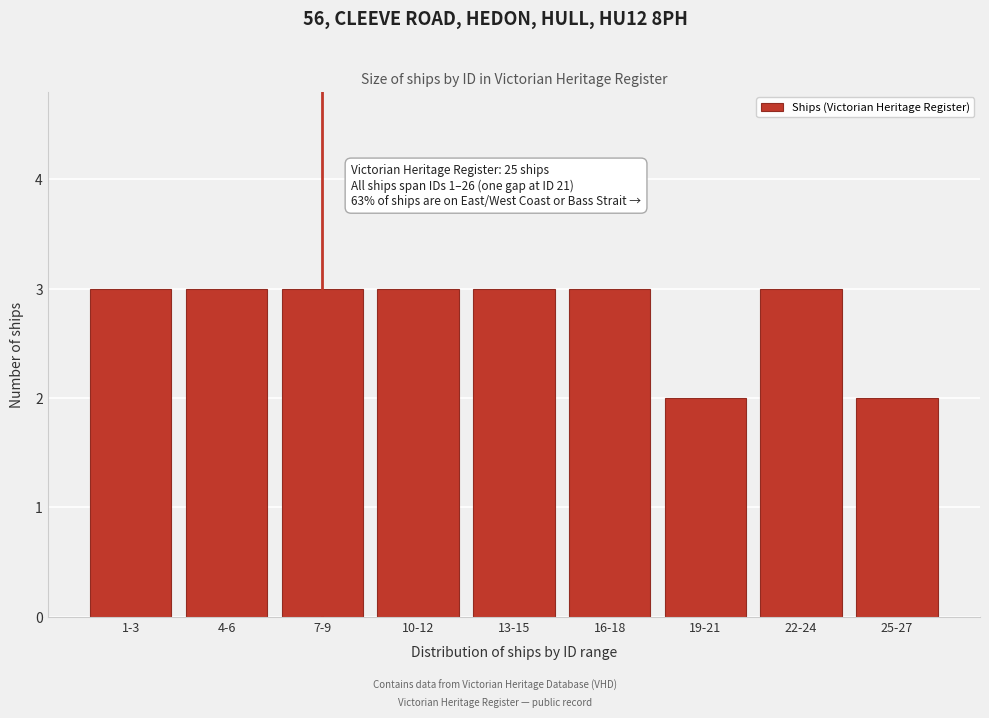

Reading right to left, list all the values displayed in this chart.

25-27=2	22-24=3	19-21=2	16-18=3	13-15=3	10-12=3	7-9=3	4-6=3	1-3=3